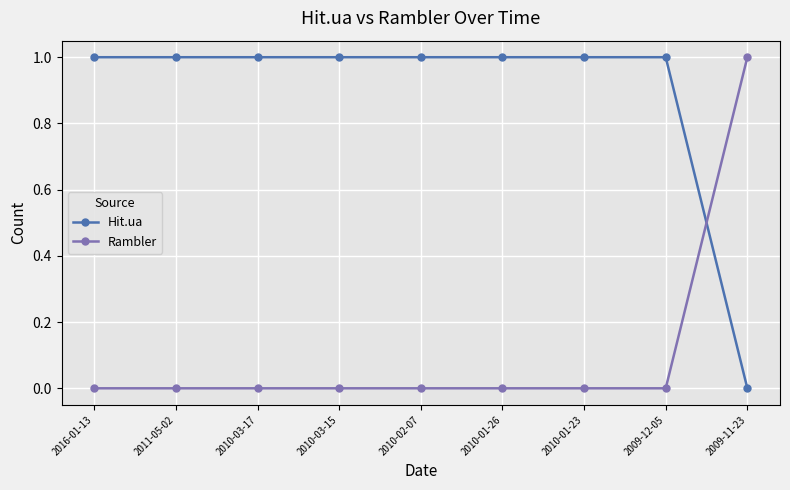

How many lines are shown in the chart?

2